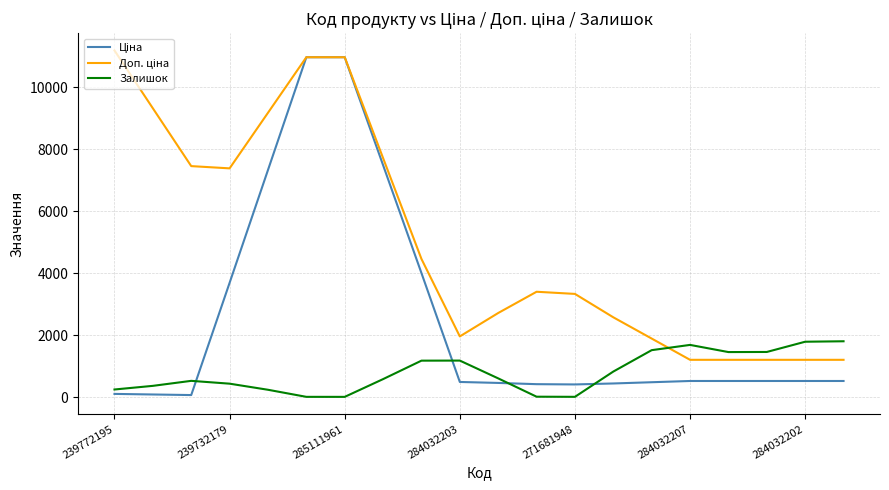

Rank the series by their maximum value, from highest to lowest.

Доп. ціна, Ціна, Залишок